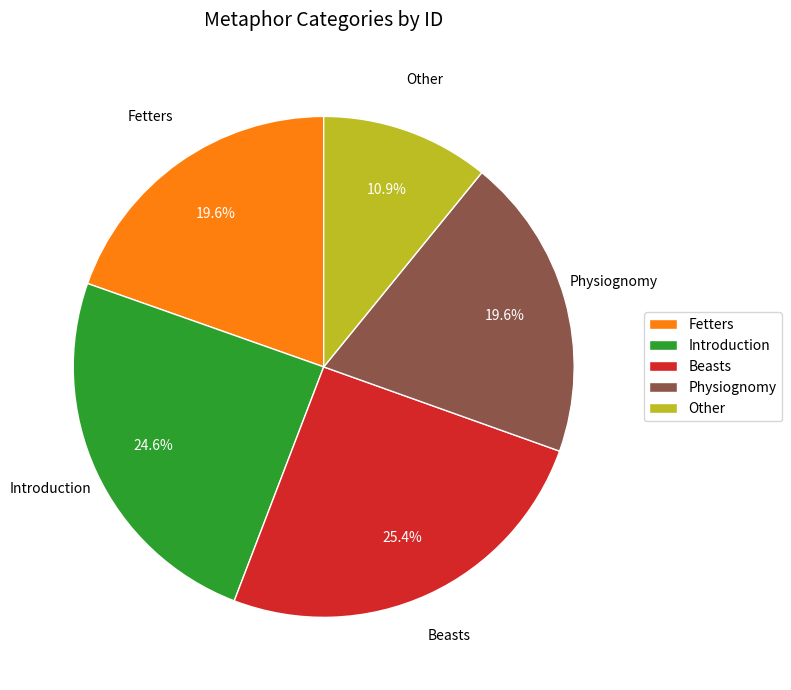

To the nearest percent, what portion does Introduction represent?

25%